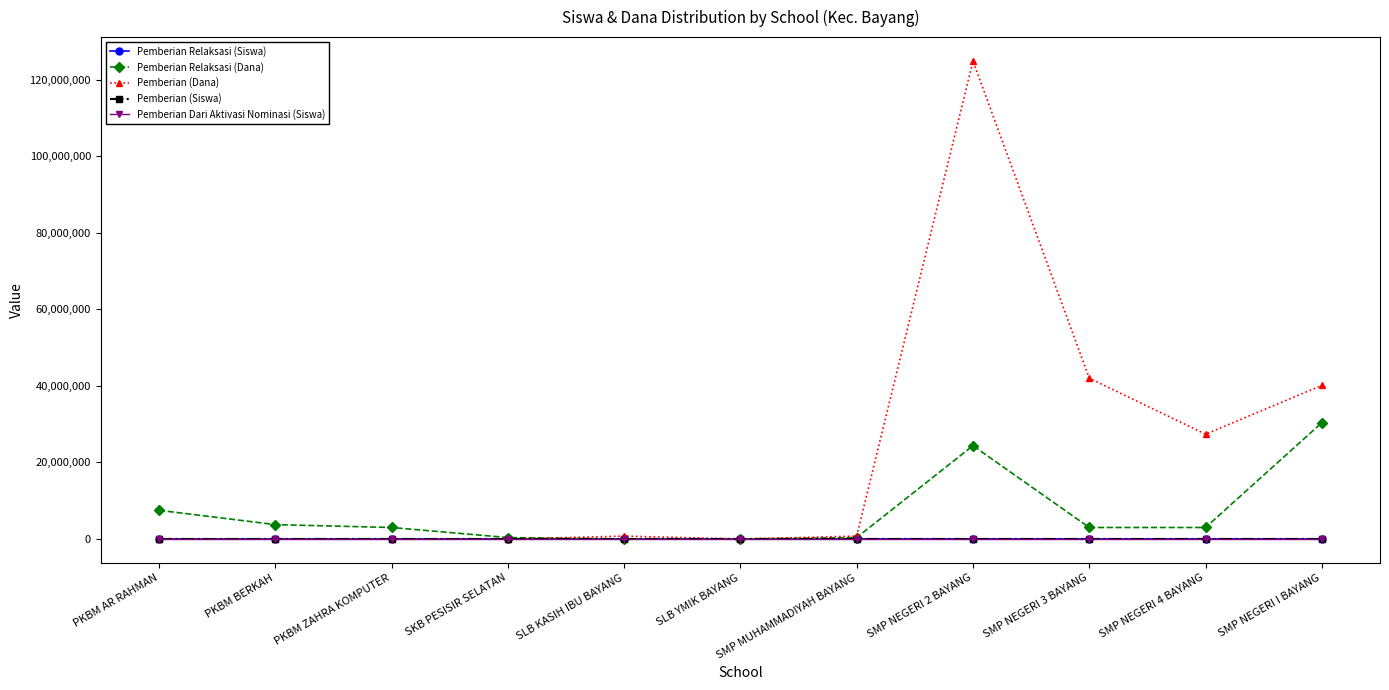

Between SLB YMIK BAYANG and SMP NEGERI 2 BAYANG, which series saw the biggest shift?

Pemberian (Dana)